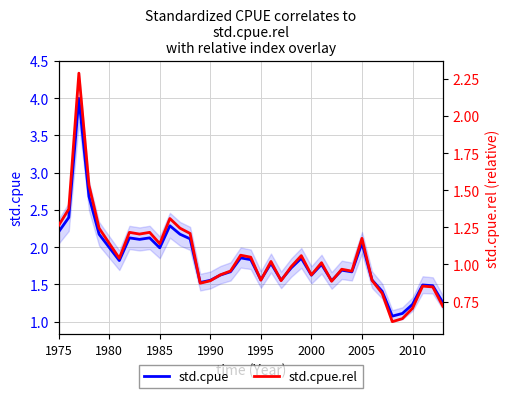

List the series in order of their peak value, highest first.

std.cpue, std.cpue.rel